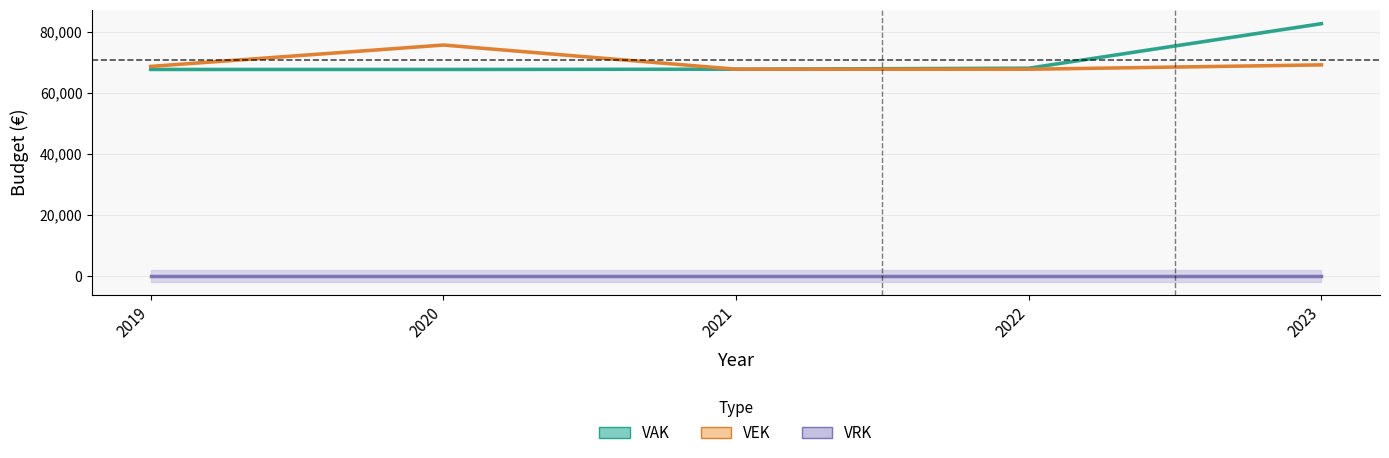

What is the lowest value of the VEK series?

67772